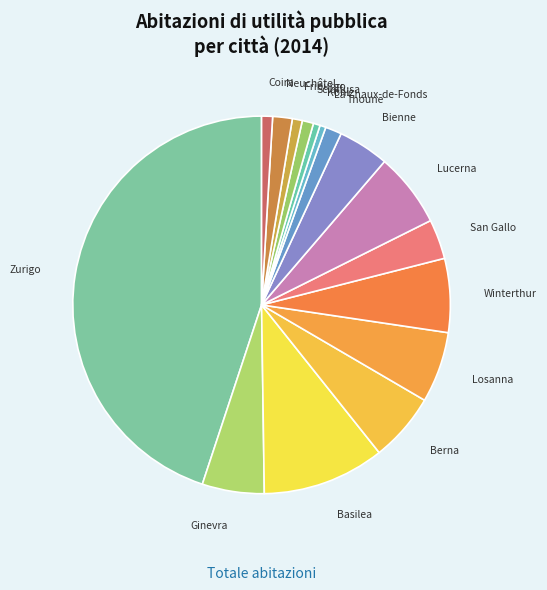

Is it true that Lucerna is 1% of the pie?

False